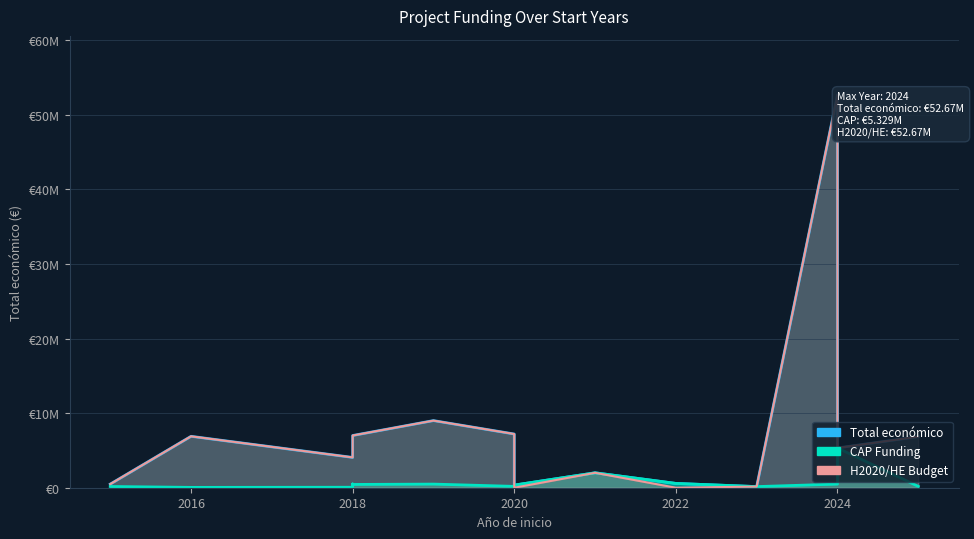

Reading left to right, transcribe all the data shown in this chart.

Total económico: 486000	6891265	4062035	5962019	6999596	8998559	7199787	348843	1999886	575833	150000	52673304	5329362	6851903
CAP Funding: 165000	46500	64630	505519	439594	486756	181152	348843	1999886	575833	150000	486756	5329362	181152
H2020/HE Budget: 486000	6891265	4062035	5962019	6999596	8998559	7199787	0	1999886	0	150000	52673304	5329362	6851903